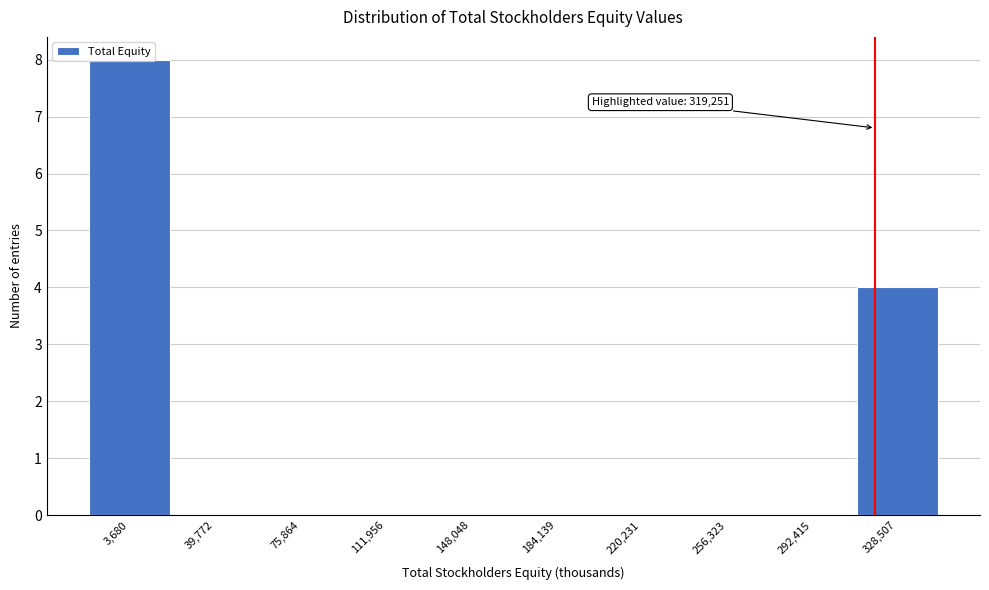

Over which range of the x-axis is the bar tallest?

-15000 to 20000